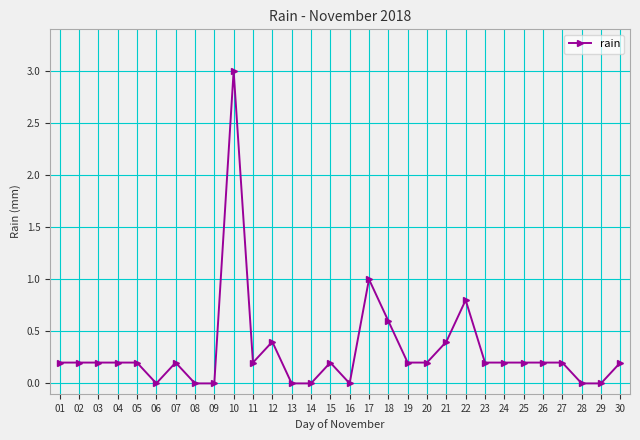

What is the average value?

0.3